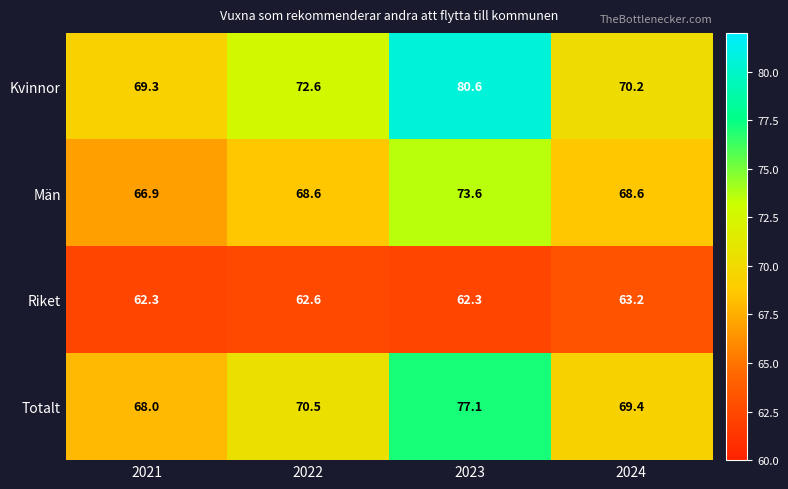

Reading left to right, extract all data points from this chart.

Kvinnor: 2021=69.3	2022=72.6	2023=80.6	2024=70.2
Män: 2021=66.9	2022=68.6	2023=73.6	2024=68.6
Riket: 2021=62.3	2022=62.6	2023=62.3	2024=63.2
Totalt: 2021=68.0	2022=70.5	2023=77.1	2024=69.4